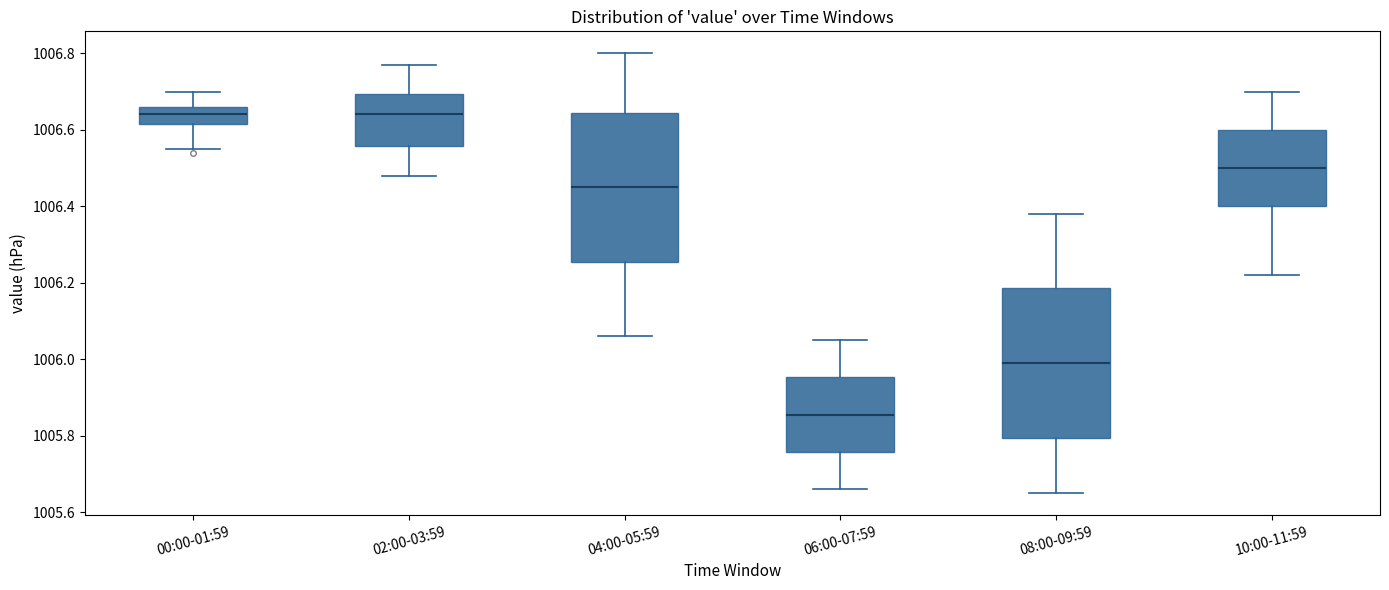

Where is the upper edge of the box for 00:00-01:59 on the y-axis? The values are not printed on the chart, so give them approximately, as read against the axis.

1006.66